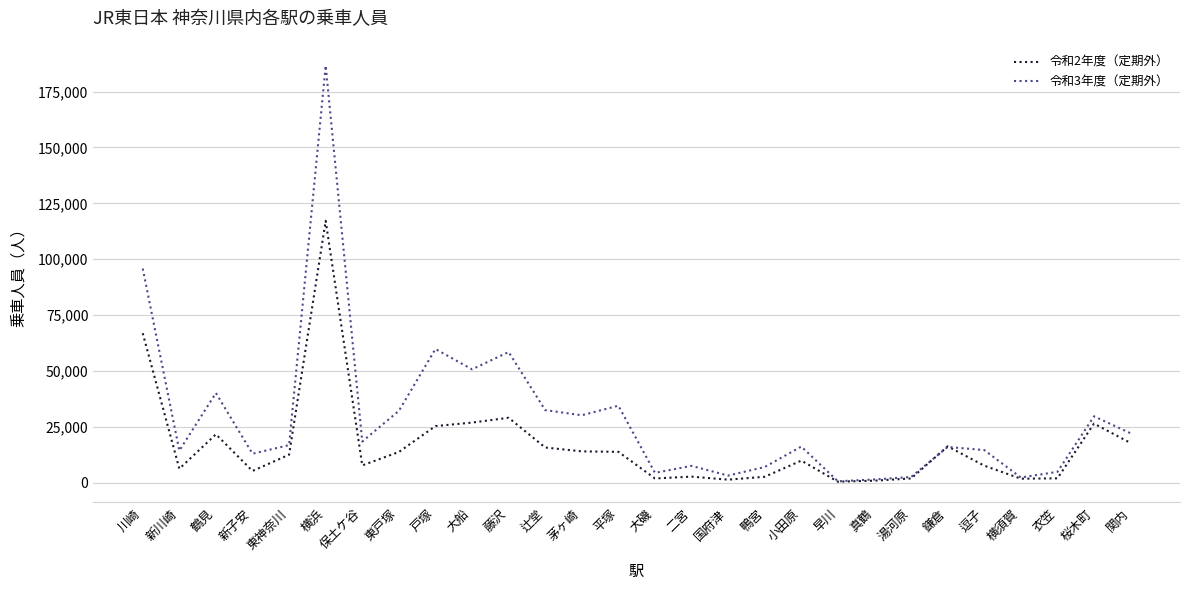

At which category does the chart reach its peak across all series?

横浜